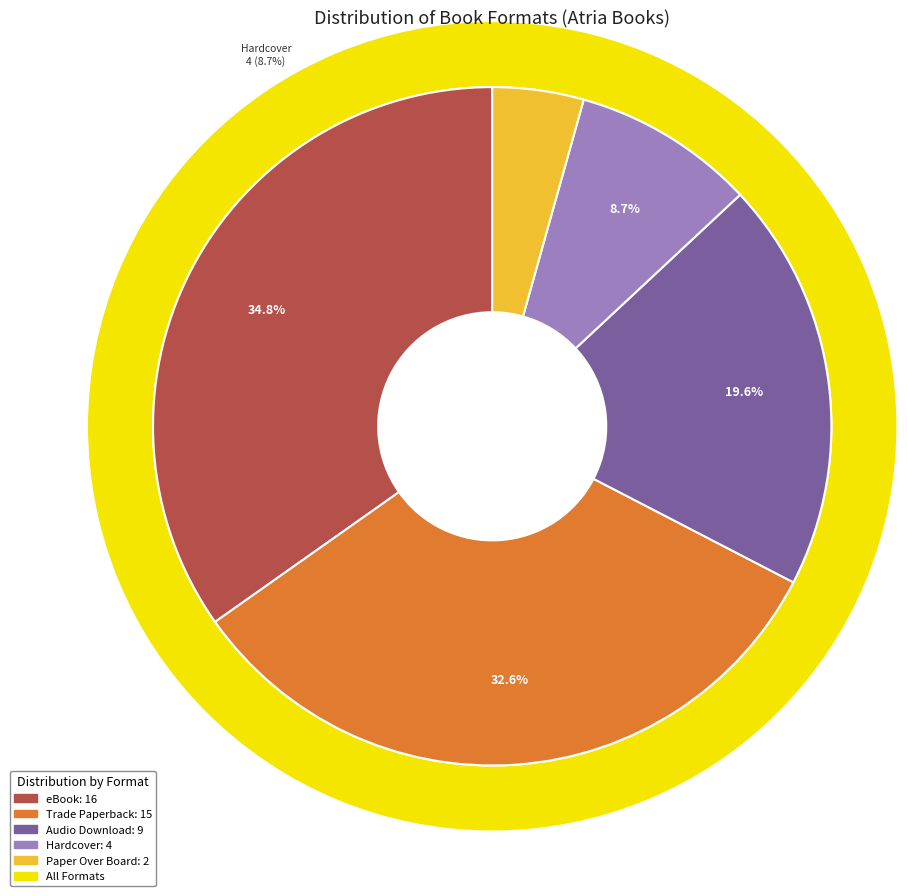

True or false: Paper Over Board accounts for 4% of the total.

True